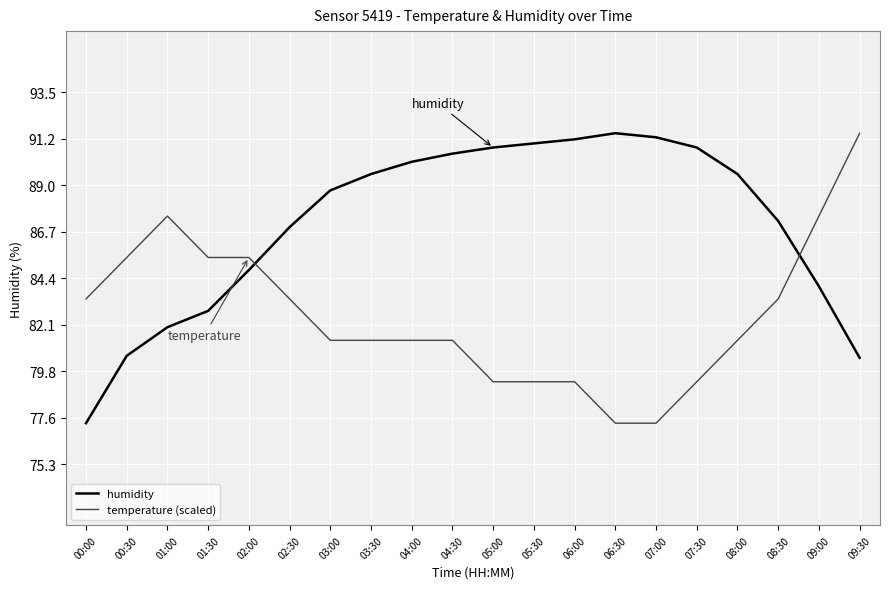

How many series are shown in this chart?

2